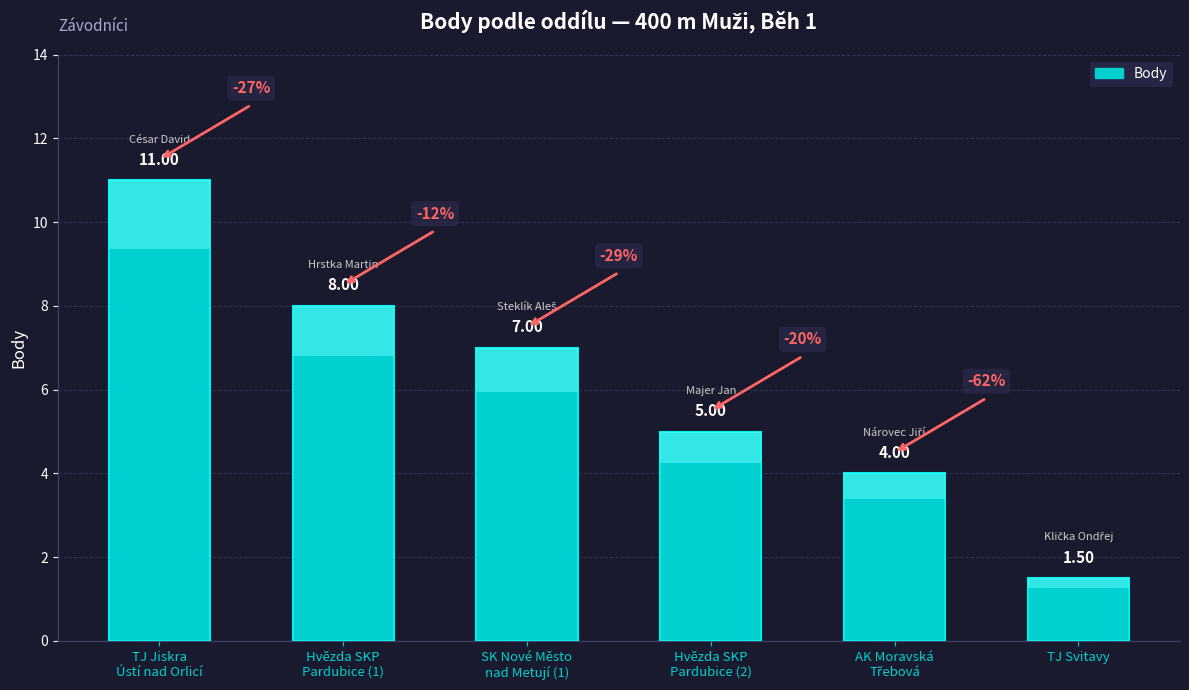

What is the average value?

6.1